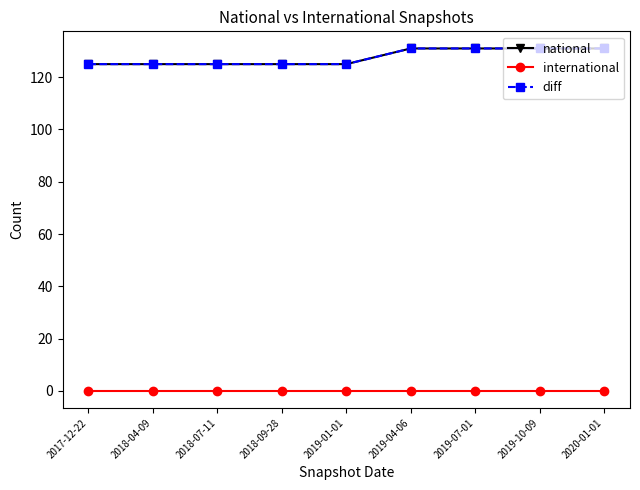

What is the value of the diff point at the 4th from the left?

125